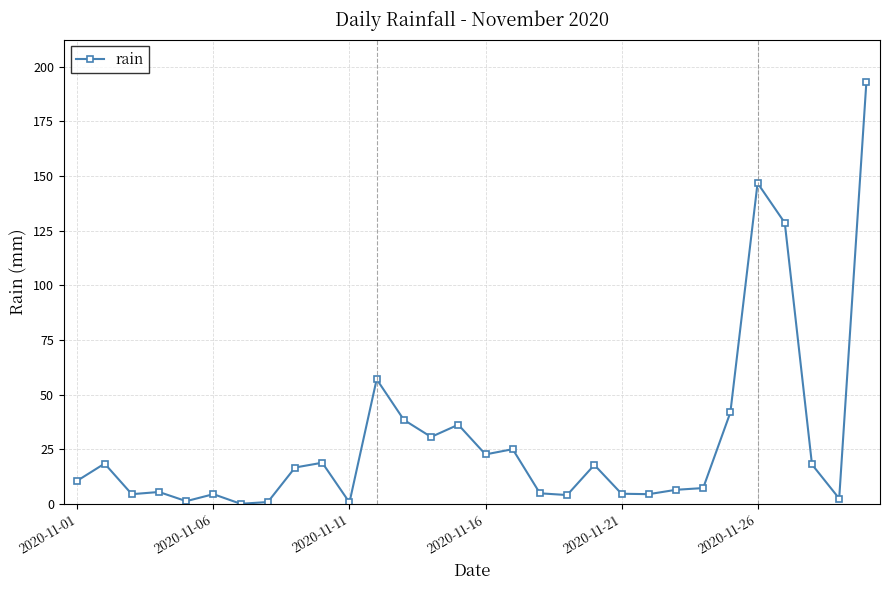

What is the maximum value shown in the chart?

193.2